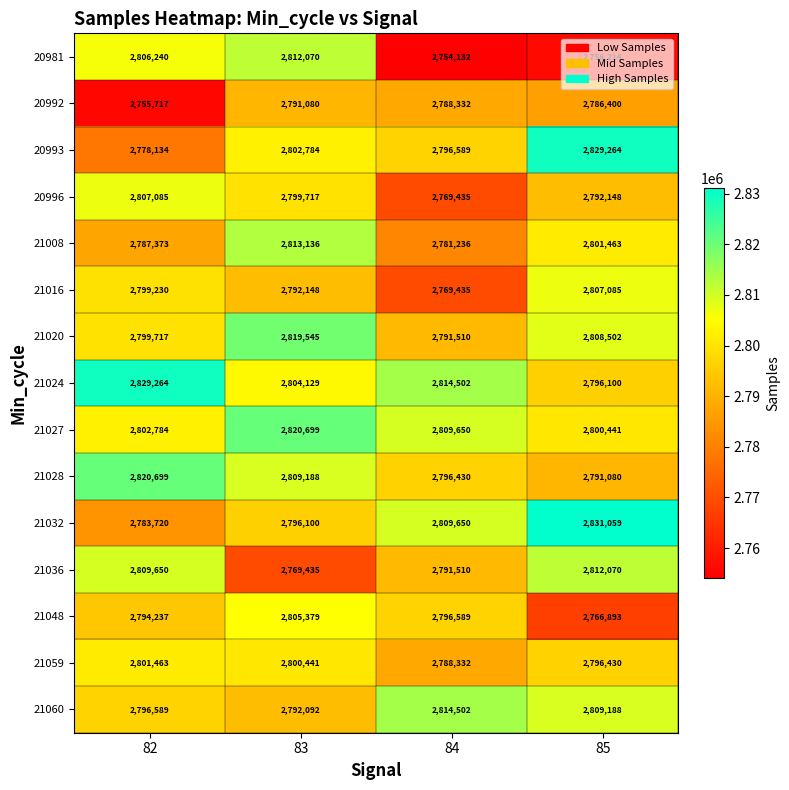

How many categories are shown in the chart?

4